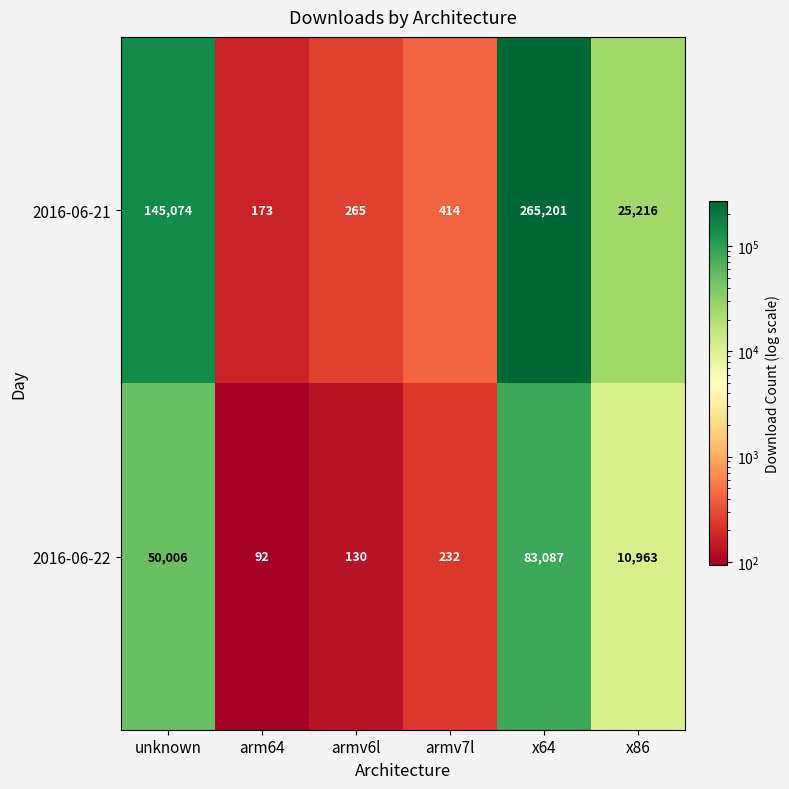

The 2016-06-21 series shows 265 at armv6l. True or false?

True